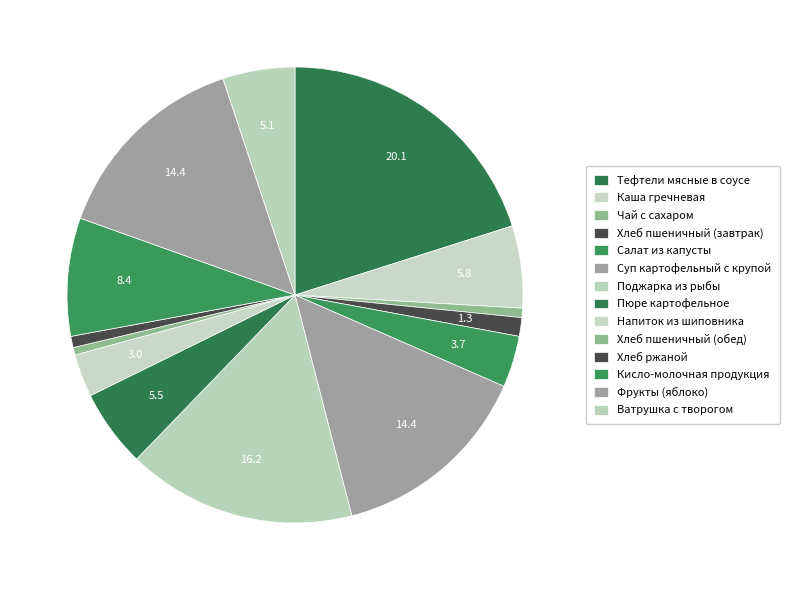

To the nearest percent, what is the difference between the largest and smallest slice percentages?

20%